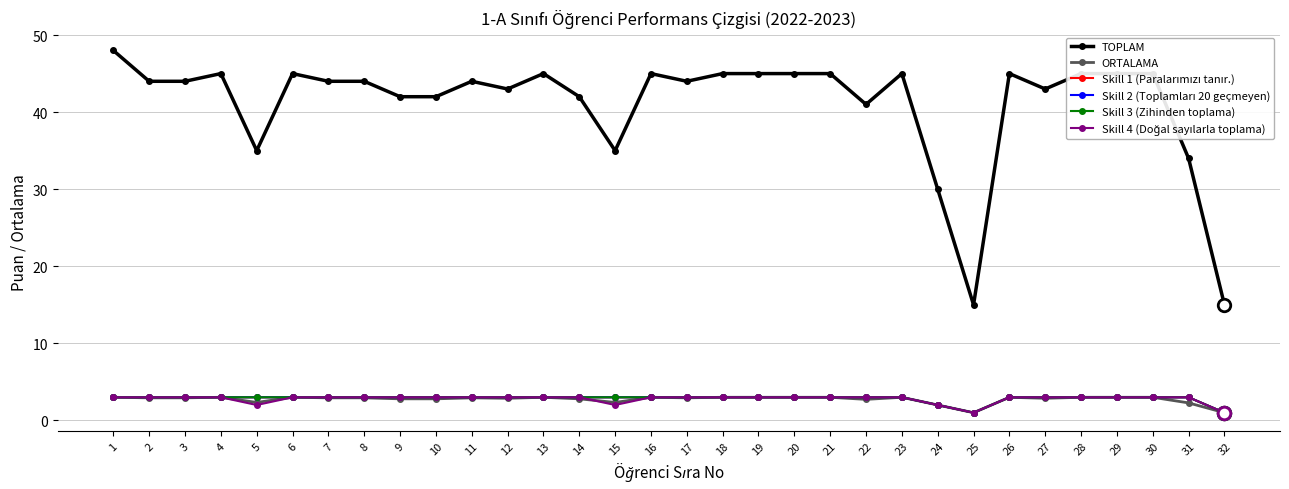

Reading left to right, what are all the values shown in this chart?

TOPLAM: 1=48.0	2=44.0	3=44.0	4=45.0	5=35.0	6=45.0	7=44.0	8=44.0	9=42.0	10=42.0	11=44.0	12=43.0	13=45.0	14=42.0	15=35.0	16=45.0	17=44.0	18=45.0	19=45.0	20=45.0	21=45.0	22=41.0	23=45.0	24=30.0	25=15.0	26=45.0	27=43.0	28=45.0	29=45.0	30=45.0	31=34.0	32=15.0
ORTALAMA: 1=3.0	2=2.9	3=2.9	4=3.0	5=2.3	6=3.0	7=2.9	8=2.9	9=2.8	10=2.8	11=2.9	12=2.9	13=3.0	14=2.8	15=2.3	16=3.0	17=2.9	18=3.0	19=3.0	20=3.0	21=3.0	22=2.7	23=3.0	24=2.0	25=1.0	26=3.0	27=2.9	28=3.0	29=3.0	30=3.0	31=2.3	32=1.0
Skill 1 (Paralarımızı tanır.): 1=3.0	2=3.0	3=3.0	4=3.0	5=3.0	6=3.0	7=3.0	8=3.0	9=3.0	10=3.0	11=3.0	12=3.0	13=3.0	14=3.0	15=3.0	16=3.0	17=3.0	18=3.0	19=3.0	20=3.0	21=3.0	22=3.0	23=3.0	24=2.0	25=1.0	26=3.0	27=3.0	28=3.0	29=3.0	30=3.0	31=3.0	32=1.0
Skill 2 (Toplamları 20 geçmeyen): 1=3.0	2=3.0	3=3.0	4=3.0	5=3.0	6=3.0	7=3.0	8=3.0	9=3.0	10=3.0	11=3.0	12=3.0	13=3.0	14=3.0	15=3.0	16=3.0	17=3.0	18=3.0	19=3.0	20=3.0	21=3.0	22=3.0	23=3.0	24=2.0	25=1.0	26=3.0	27=3.0	28=3.0	29=3.0	30=3.0	31=3.0	32=1.0
Skill 3 (Zihinden toplama): 1=3.0	2=3.0	3=3.0	4=3.0	5=3.0	6=3.0	7=3.0	8=3.0	9=3.0	10=3.0	11=3.0	12=3.0	13=3.0	14=3.0	15=3.0	16=3.0	17=3.0	18=3.0	19=3.0	20=3.0	21=3.0	22=3.0	23=3.0	24=2.0	25=1.0	26=3.0	27=3.0	28=3.0	29=3.0	30=3.0	31=3.0	32=1.0
Skill 4 (Doğal sayılarla toplama): 1=3.0	2=3.0	3=3.0	4=3.0	5=2.0	6=3.0	7=3.0	8=3.0	9=3.0	10=3.0	11=3.0	12=3.0	13=3.0	14=3.0	15=2.0	16=3.0	17=3.0	18=3.0	19=3.0	20=3.0	21=3.0	22=3.0	23=3.0	24=2.0	25=1.0	26=3.0	27=3.0	28=3.0	29=3.0	30=3.0	31=3.0	32=1.0